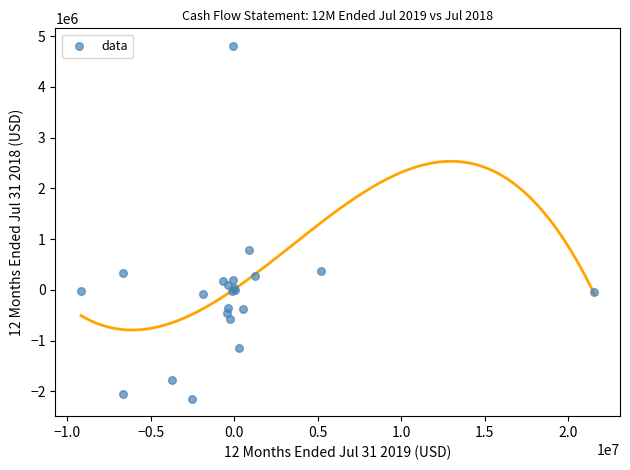

What Y value in the scatter plot is closest to 1333349?

789679